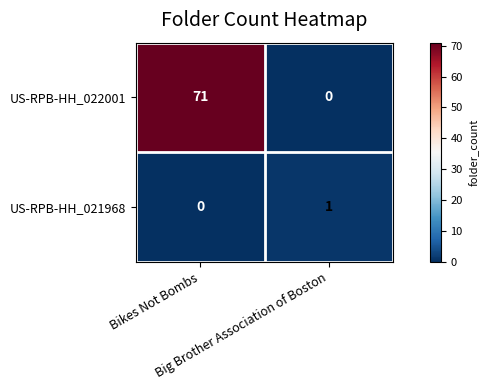

At how many categories does at least one series exceed 17?

1